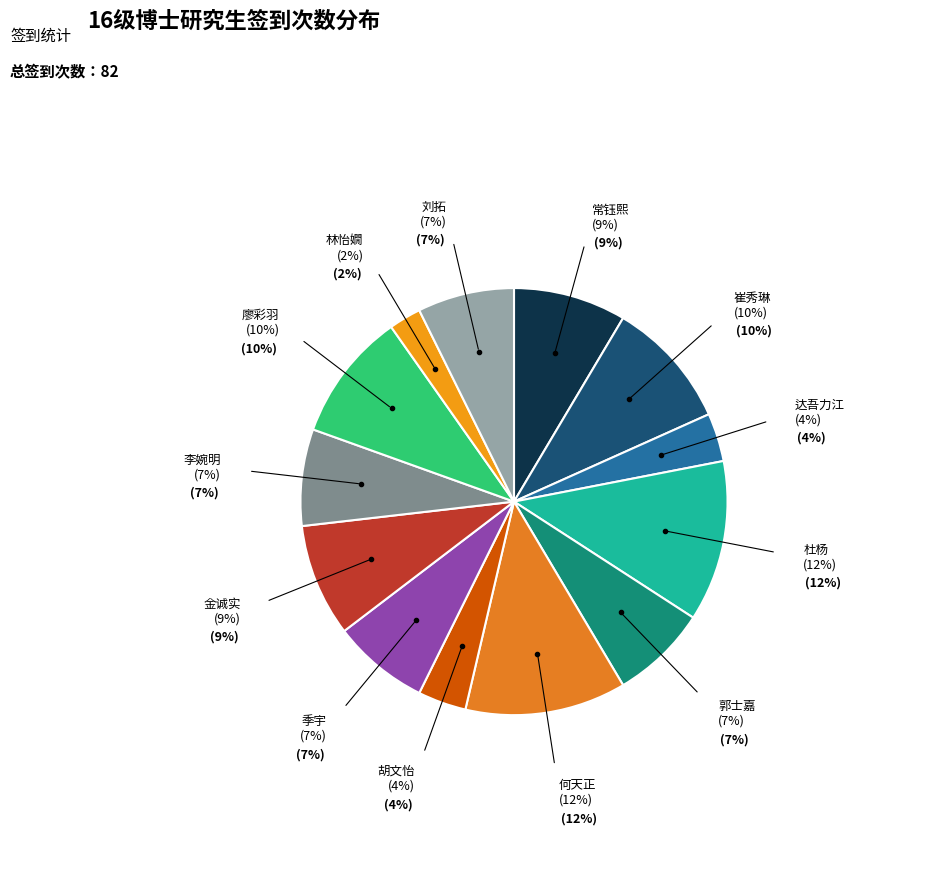

What percentage is the 季宇 slice, to the nearest percent?

7%